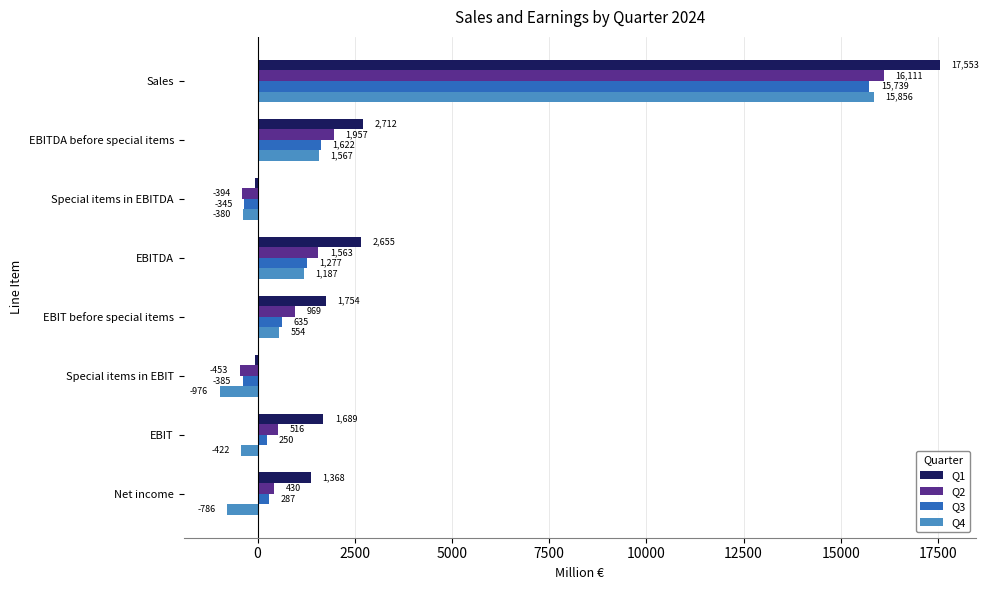

What is the sum of all Q4 values?

16600